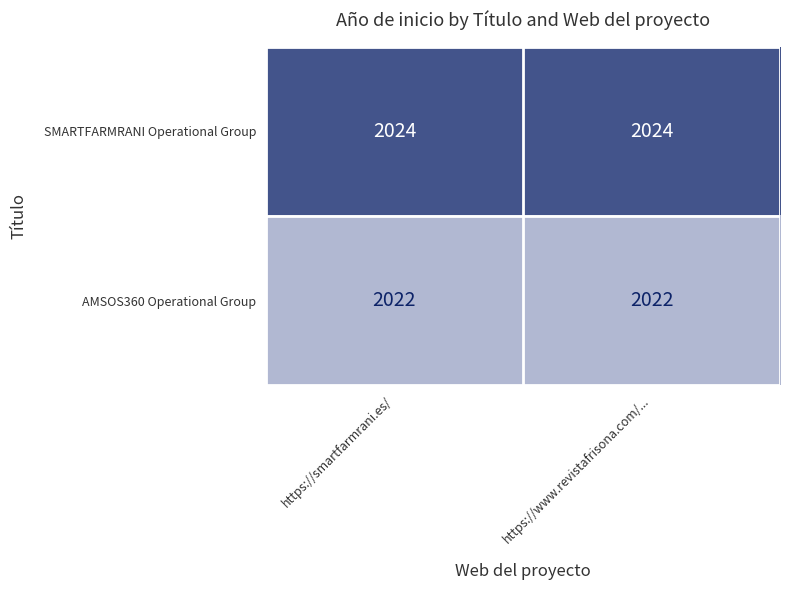

Reading left to right, list all the values displayed in this chart.

SMARTFARMRANI Operational Group: 2024	2024
AMSOS360 Operational Group: 2022	2022